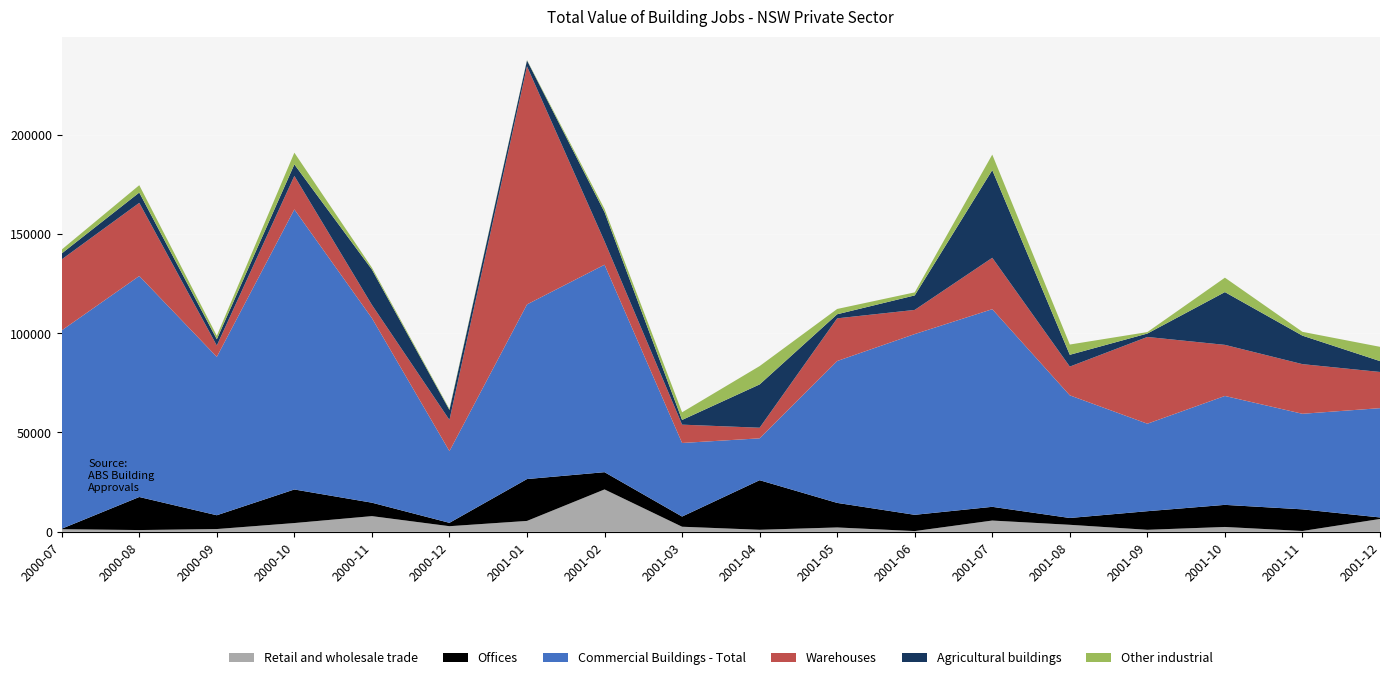

Reading right to left, what are all the values shown in this chart?

Retail and wholesale trade: 6453	404	2431	1000	3520	5660	360	2182	1015	2548	21326	5470	2815	7885	4400	1380	874	1304
Offices: 766	10896	11124	9370	3430	6910	8187	12362	24960	5126	8688	21080	1698	6770	16900	6950	16645	245
Commercial Buildings - Total: 55027	48113	54828	44047	61742	99502	91001	71432	21077	37041	104444	87922	36102	92924	141008	79736	111263	99856
Warehouses: 18222	24987	25727	43675	14481	25880	12162	21487	5340	9227	11771	119876	15705	6670	16857	5718	36827	35746
Agricultural buildings: 5475	14354	26570	1717	5938	44158	7300	2056	21805	2375	14695	2934	5021	17782	5800	3152	5187	2991
Other industrial: 7180	1913	7256	734	5168	7790	1530	2669	9232	3850	1604	200	488	970	5900	1750	3700	1960